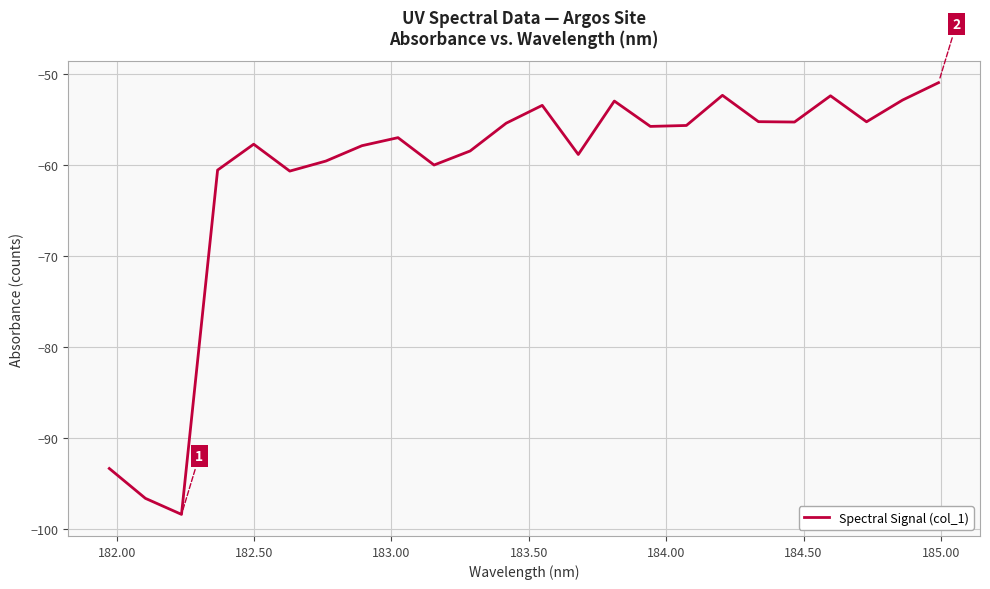

What is the minimum value shown in the chart?

-98.4